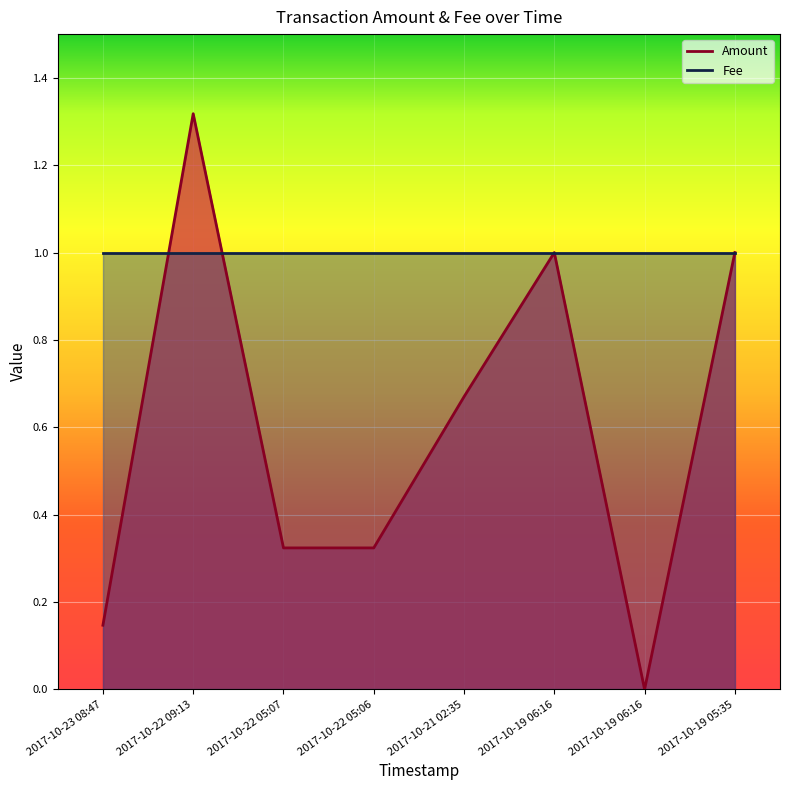

List the labels in order of value, largest first.

2017-10-22 09:13, 2017-10-19 06:16, 2017-10-19 05:35, 2017-10-21 02:35, 2017-10-22 05:07, 2017-10-22 05:06, 2017-10-23 08:47, 2017-10-19 06:16